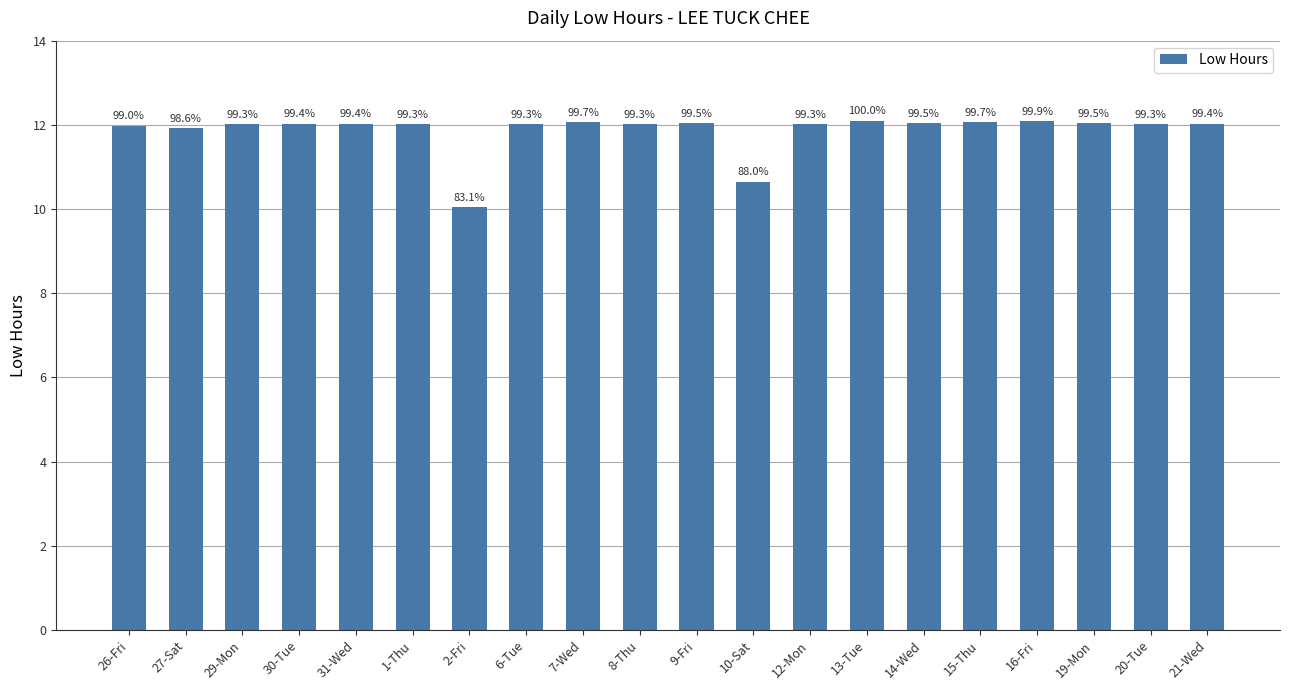

Reading right to left, transcribe all the data shown in this chart.

12.0	12.0	12.0	12.1	12.1	12.0	12.1	12.0	10.7	12.0	12.0	12.1	12.0	10.1	12.0	12.0	12.0	12.0	11.9	12.0